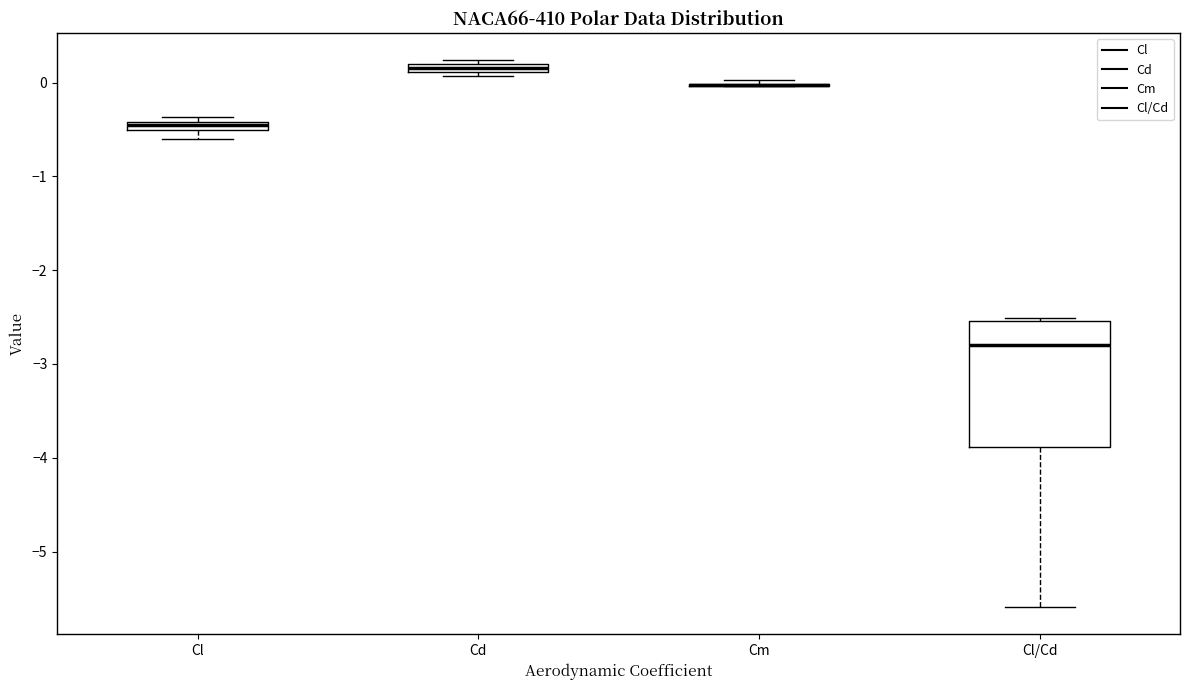

Comparing the boxes themselves (not the whiskers), which one is the tallest?

Cl/Cd